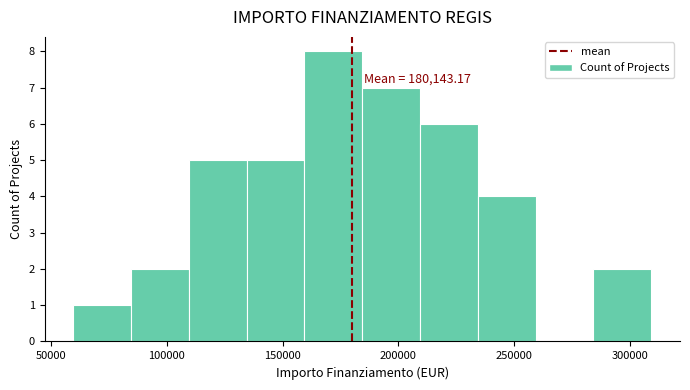

Which range on the x-axis has the tallest bar?

160000 to 185000